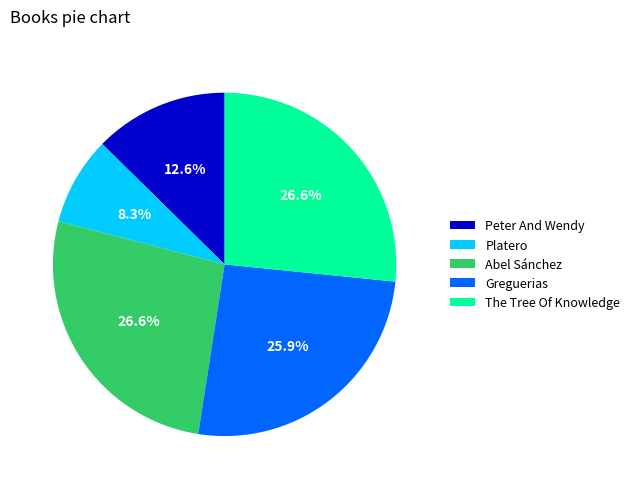

Which slice is the smallest?

Platero